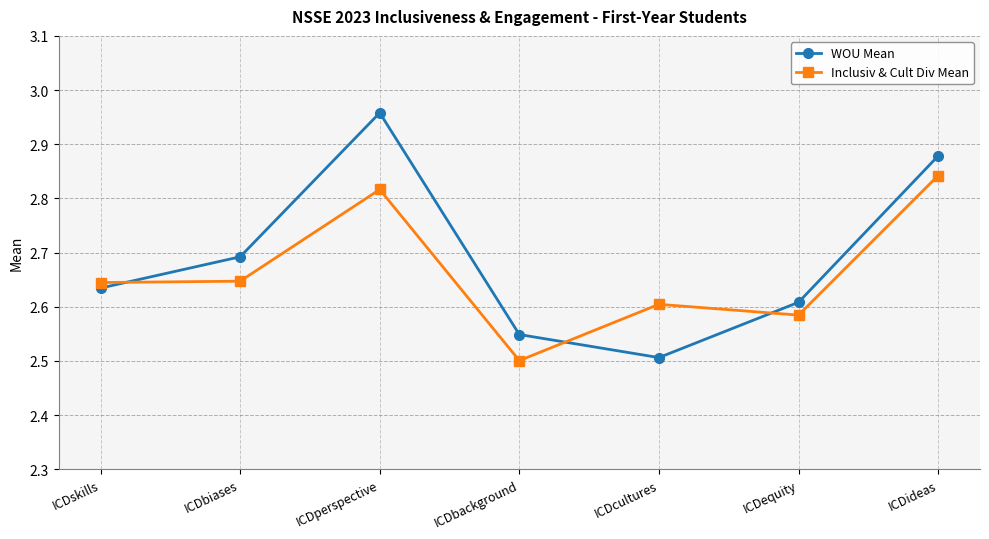

What is the label of the 6th point from the right?

ICDbiases